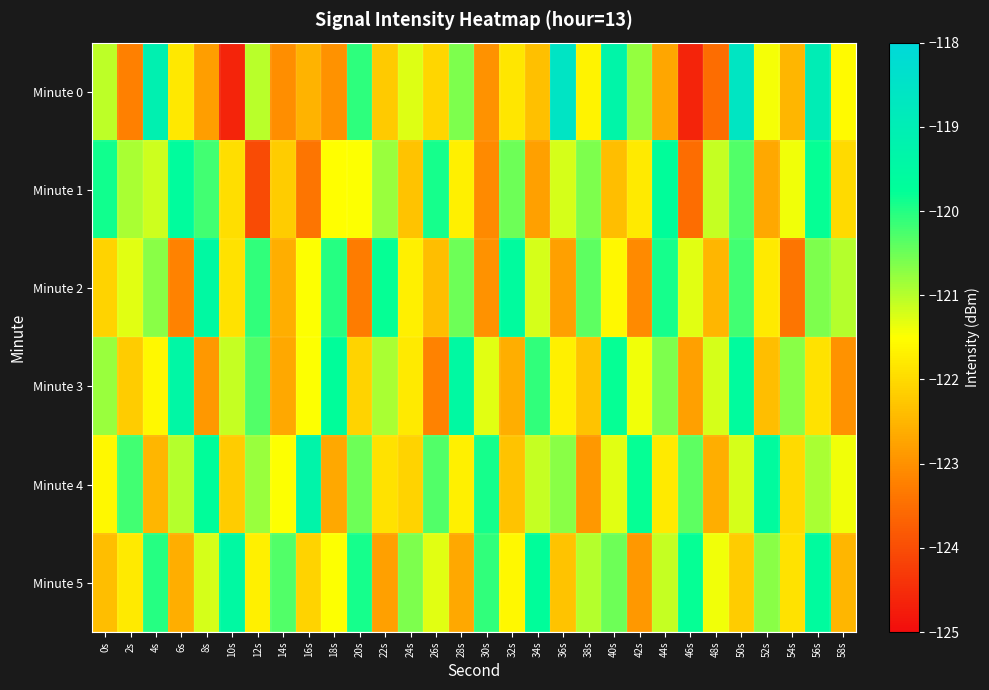

Reading right to left, extract all data points from this chart.

Minute 0: 58s=-121.6	56s=-119.0	54s=-122.5	52s=-121.4	50s=-118.6	48s=-123.5	46s=-124.6	44s=-122.7	42s=-120.8	40s=-119.3	38s=-121.7	36s=-118.6	34s=-122.4	32s=-121.8	30s=-123.0	28s=-120.6	26s=-122.0	24s=-121.3	22s=-122.2	20s=-120.1	18s=-123.0	16s=-122.5	14s=-123.1	12s=-121.0	10s=-124.6	8s=-122.8	6s=-121.8	4s=-119.1	2s=-123.2	0s=-121.0
Minute 1: 58s=-122.0	56s=-119.8	54s=-121.4	52s=-122.7	50s=-120.3	48s=-121.1	46s=-123.5	44s=-119.7	42s=-121.8	40s=-122.4	38s=-120.6	36s=-121.2	34s=-122.8	32s=-120.5	30s=-123.1	28s=-121.7	26s=-119.9	24s=-122.3	22s=-120.8	20s=-121.5	18s=-121.5	16s=-123.4	14s=-122.2	12s=-124.0	10s=-122.0	8s=-120.2	6s=-119.6	4s=-121.2	2s=-120.9	0s=-119.9
Minute 2: 58s=-121.0	56s=-120.6	54s=-123.4	52s=-121.8	50s=-120.2	48s=-122.5	46s=-121.3	44s=-119.9	42s=-123.1	40s=-121.6	38s=-120.4	36s=-122.8	34s=-121.2	32s=-119.6	30s=-123.0	28s=-120.5	26s=-122.4	24s=-121.7	22s=-119.8	20s=-123.3	18s=-120.0	16s=-121.5	14s=-122.6	12s=-120.1	10s=-121.9	8s=-119.5	6s=-123.2	4s=-120.7	2s=-121.3	0s=-122.1
Minute 3: 58s=-123.0	56s=-121.9	54s=-120.7	52s=-122.4	50s=-119.6	48s=-121.2	46s=-122.8	44s=-120.6	42s=-121.4	40s=-119.8	38s=-122.3	36s=-121.7	34s=-120.1	32s=-122.6	30s=-121.3	28s=-119.5	26s=-123.2	24s=-121.8	22s=-120.9	20s=-122.1	18s=-119.7	16s=-121.5	14s=-122.7	12s=-120.3	10s=-121.1	8s=-122.9	6s=-119.4	4s=-121.6	2s=-122.2	0s=-120.8
Minute 4: 58s=-121.4	56s=-120.9	54s=-122.0	52s=-119.6	50s=-121.2	48s=-122.6	46s=-120.4	44s=-121.8	42s=-119.8	40s=-121.3	38s=-122.9	36s=-120.7	34s=-121.1	32s=-122.3	30s=-119.9	28s=-121.7	26s=-120.3	24s=-122.1	22s=-121.9	20s=-120.5	18s=-122.7	16s=-119.3	14s=-121.5	12s=-120.8	10s=-122.2	8s=-119.7	6s=-121.0	4s=-122.5	2s=-120.2	0s=-121.6
Minute 5: 58s=-122.5	56s=-119.6	54s=-121.9	52s=-120.7	50s=-122.2	48s=-121.4	46s=-119.8	44s=-121.1	42s=-122.9	40s=-120.5	38s=-121.0	36s=-122.3	34s=-119.7	32s=-121.6	30s=-120.1	28s=-122.7	26s=-121.3	24s=-120.6	22s=-122.8	20s=-119.9	18s=-121.5	16s=-122.1	14s=-120.3	12s=-121.7	10s=-119.5	8s=-121.2	6s=-122.6	4s=-120.0	2s=-121.8	0s=-122.4